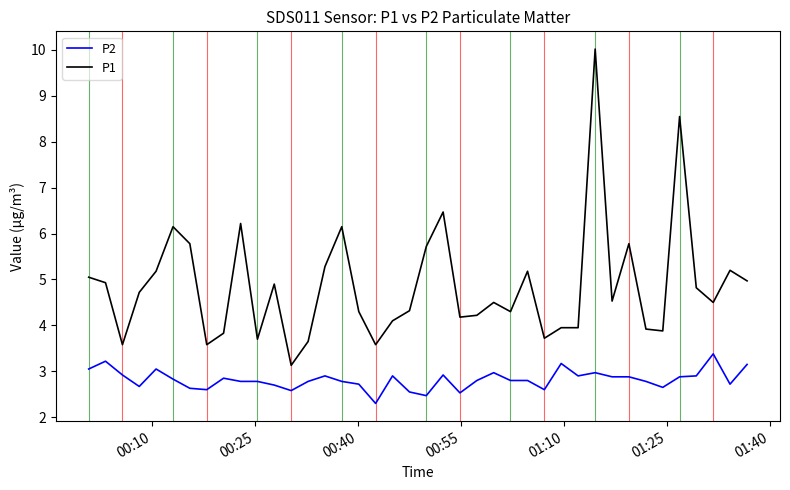

Rank the series by their average value, from highest to lowest.

P1, P2